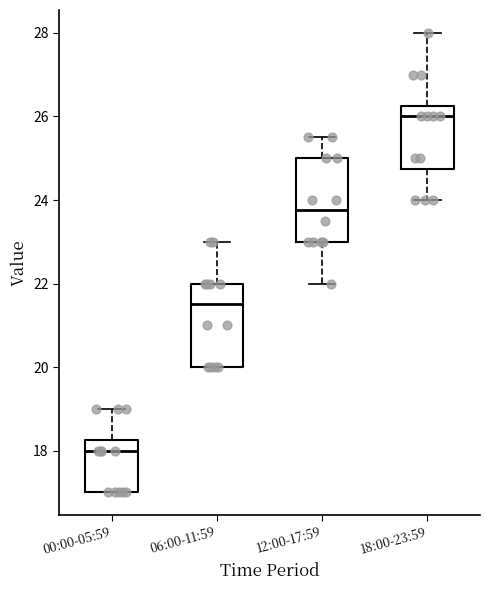

Where does the lower whisker of the box for 18:00-23:59 end on the y-axis? The values are not printed on the chart, so give them approximately, as read against the axis.

24.0